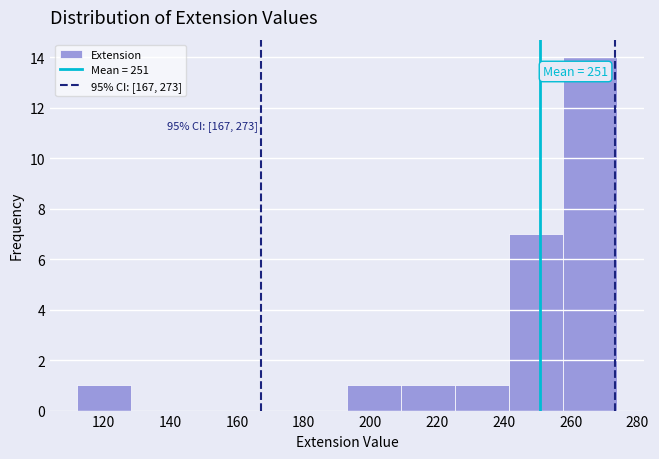

Which range on the x-axis has the tallest bar?

257.8 to 274.0